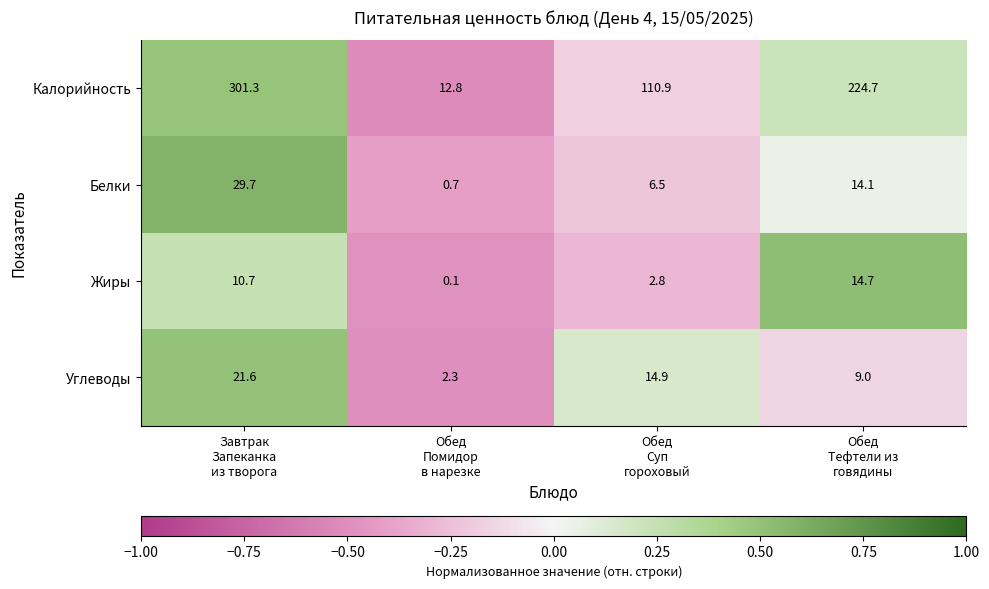

What is the smallest value displayed?

0.1